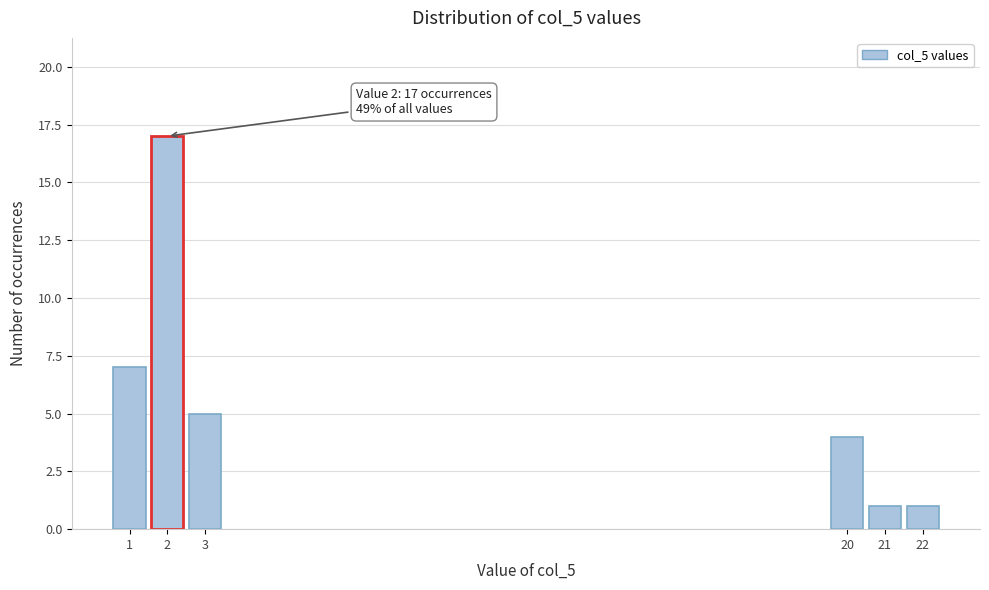

Reading left to right, list all the values displayed in this chart.

1=7	2=17	3=5	20=4	21=1	22=1